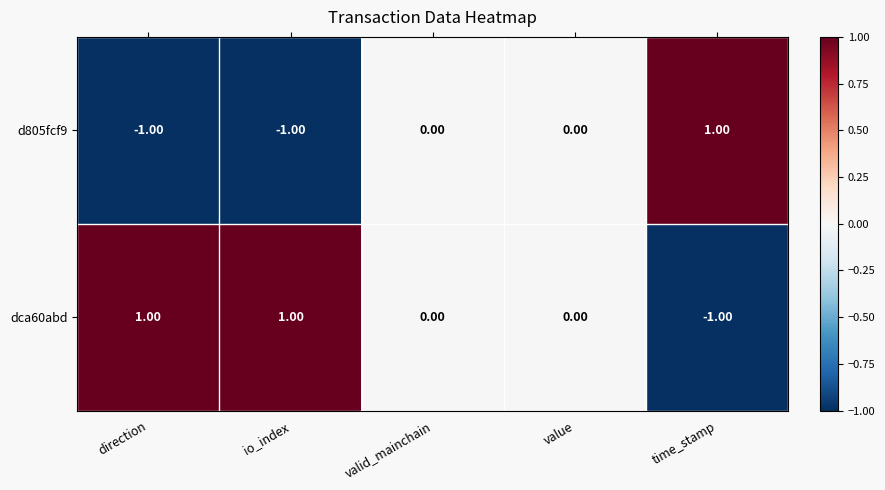

Where does the dca60abd series first go above 0?

direction